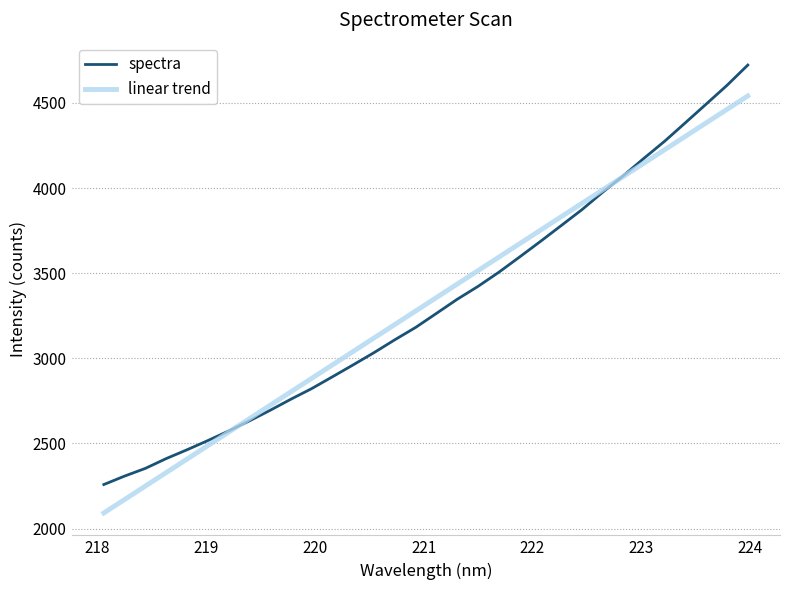

Which series has the largest range (max minus min)?

spectra